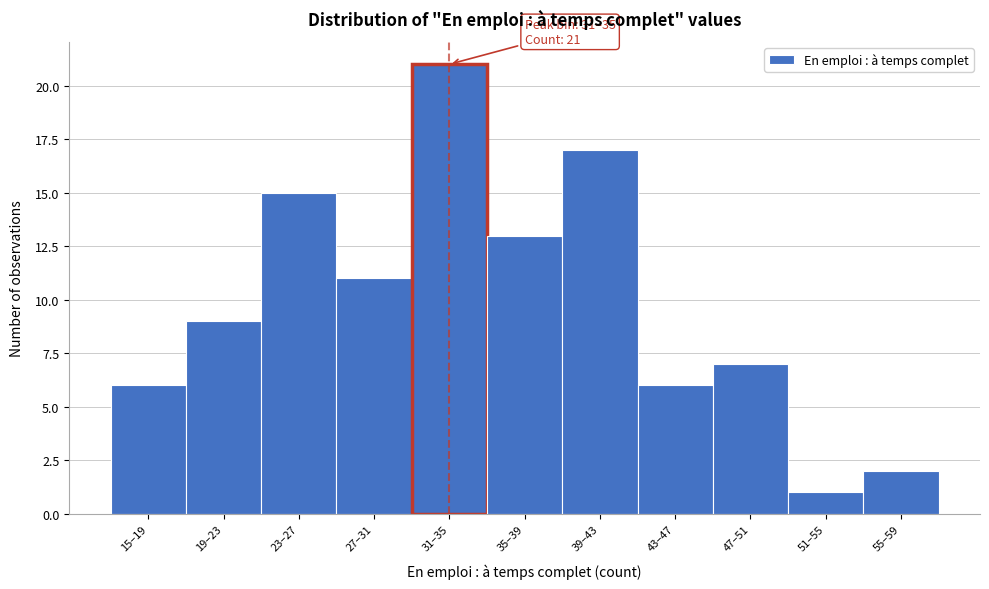

Reading left to right, what are all the values shown in this chart?

6	9	15	11	21	13	17	6	7	1	2